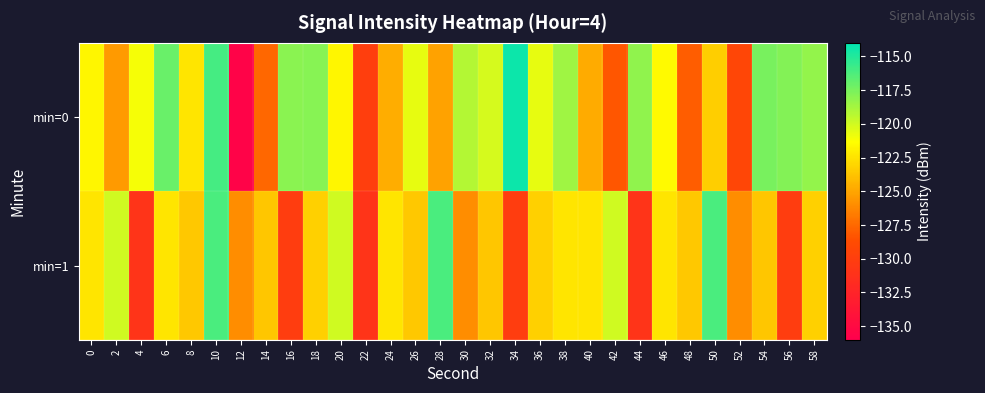

List the series in order of their peak value, highest first.

min=0, min=1